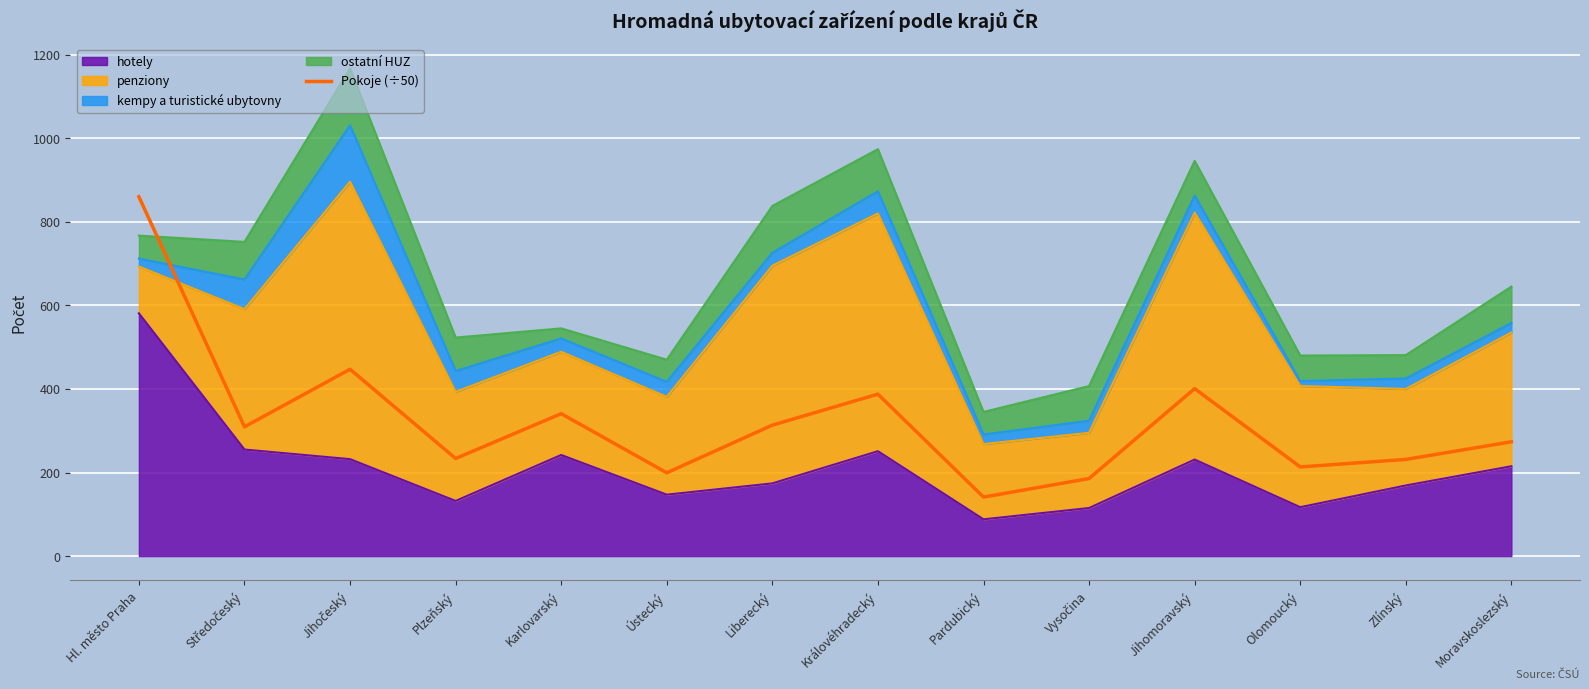

How many interior local valleys (lower than both neighbors) does the data have?

5